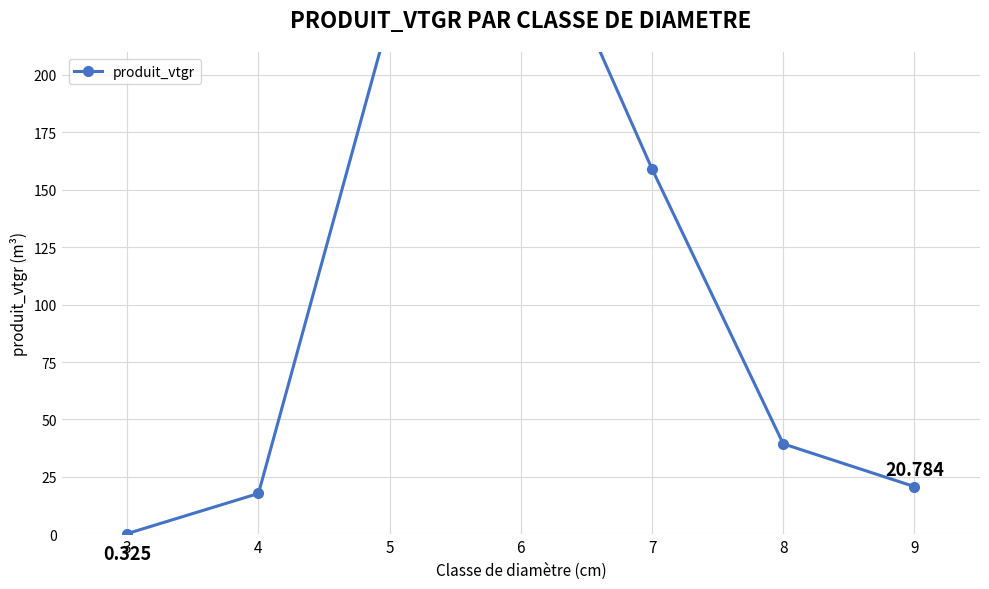

What is the ratio of the value at 9 to the value at 4?

1.2